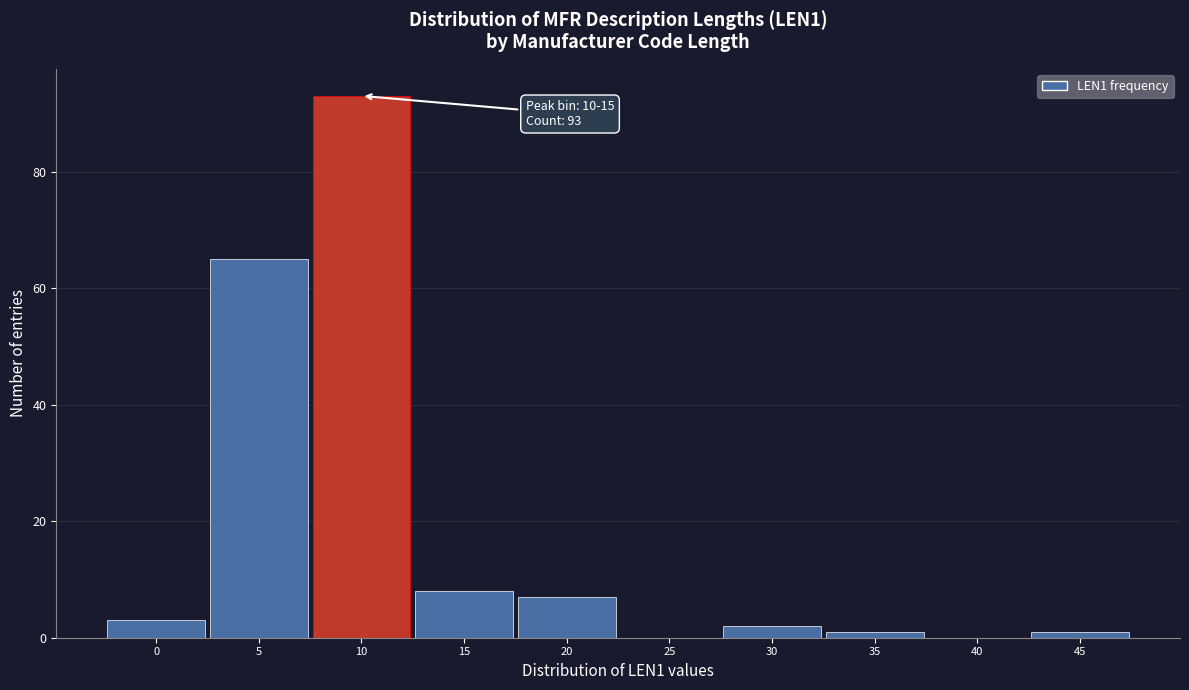

Reading right to left, transcribe all the data shown in this chart.

45=1	40=0	35=1	30=2	25=0	20=7	15=8	10=93	5=65	0=3